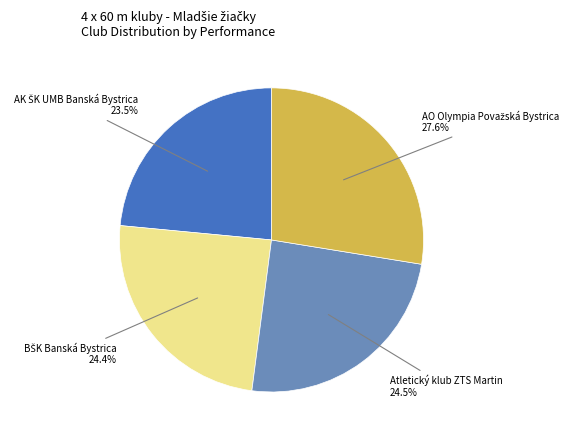

Is Atletický klub ZTS Martin the majority of the pie?

No